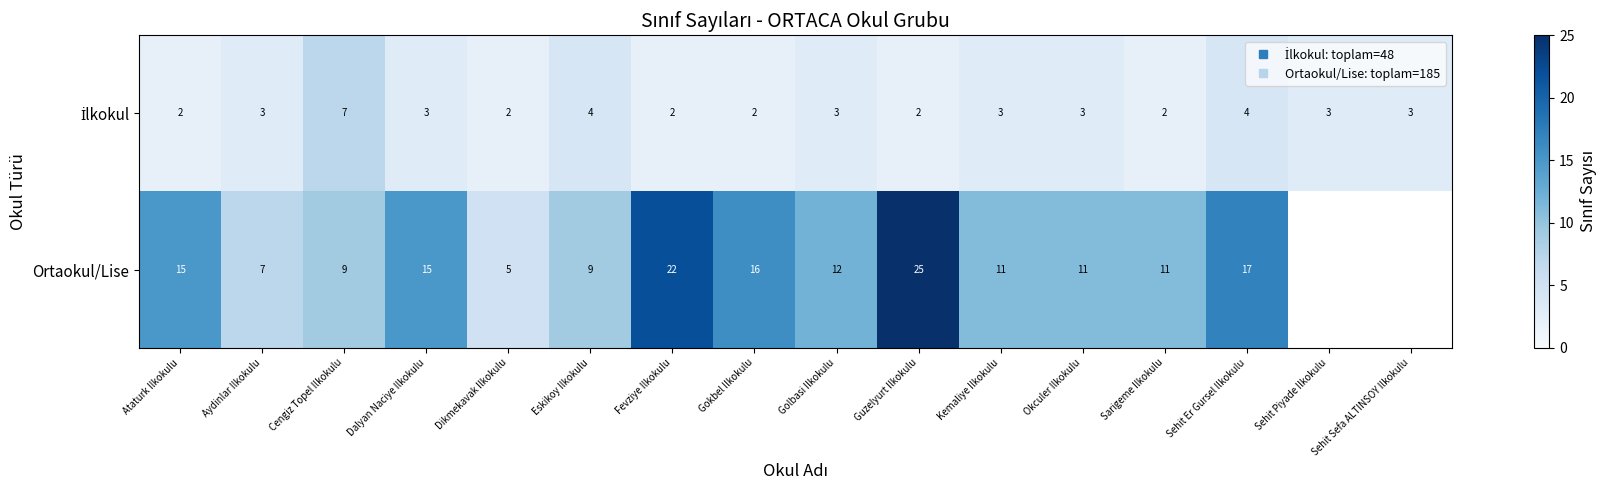

At which label does Ortaokul/Lise first exceed 15?

Fevziye Ilkokulu